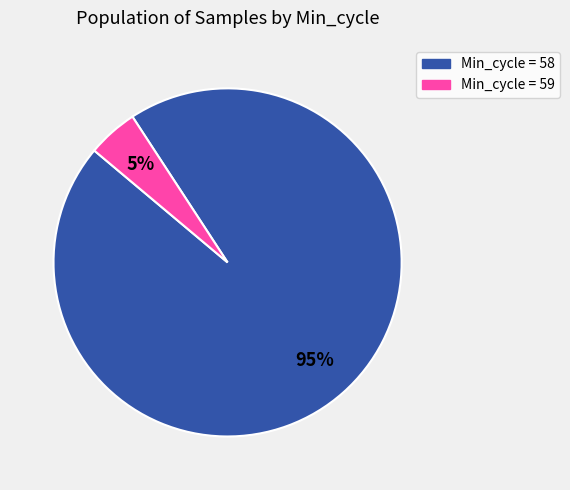

Does any single category account for the majority?

Yes